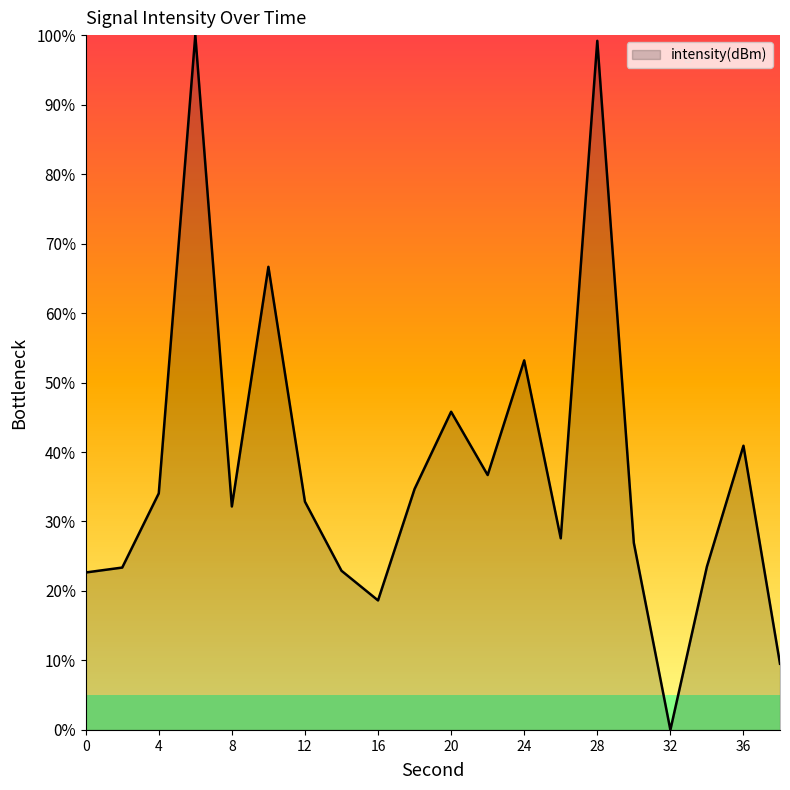

What is the maximum value shown in the chart?

100.0